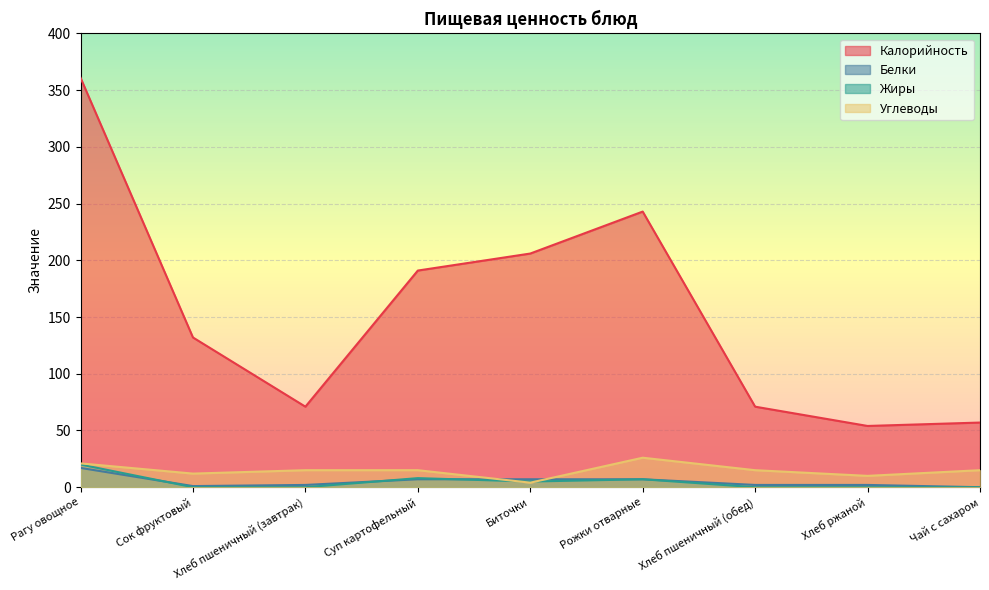

What is the maximum value shown in the chart?

361